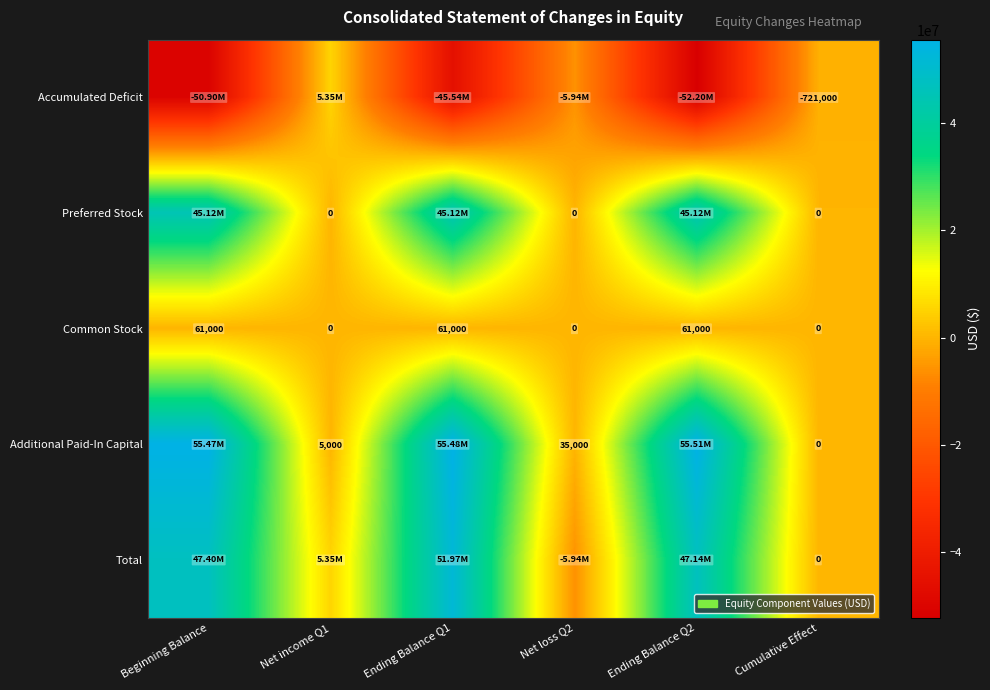

What is the highest value of the Common Stock series?

61000